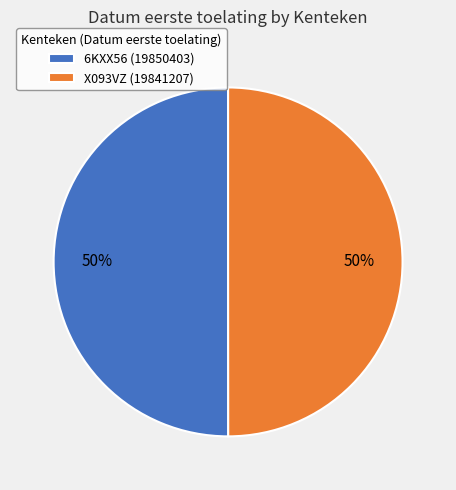

To the nearest percent, what percentage of the pie is 6KXX56?

50%